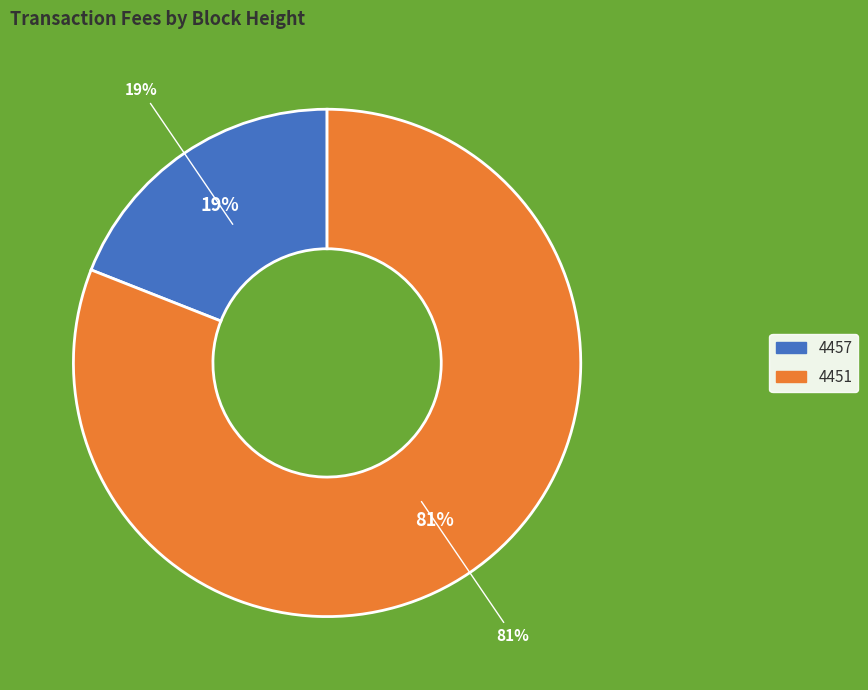

Is 4451 the majority of the pie?

Yes